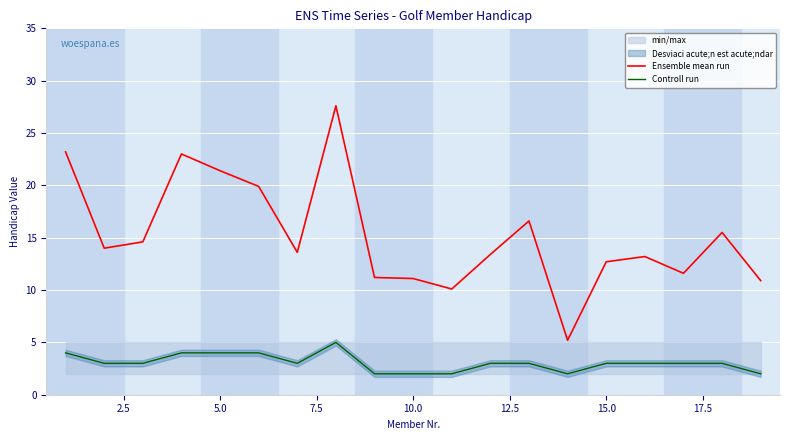

Is it true that Controll run equals 4.0 at 5.0?

True